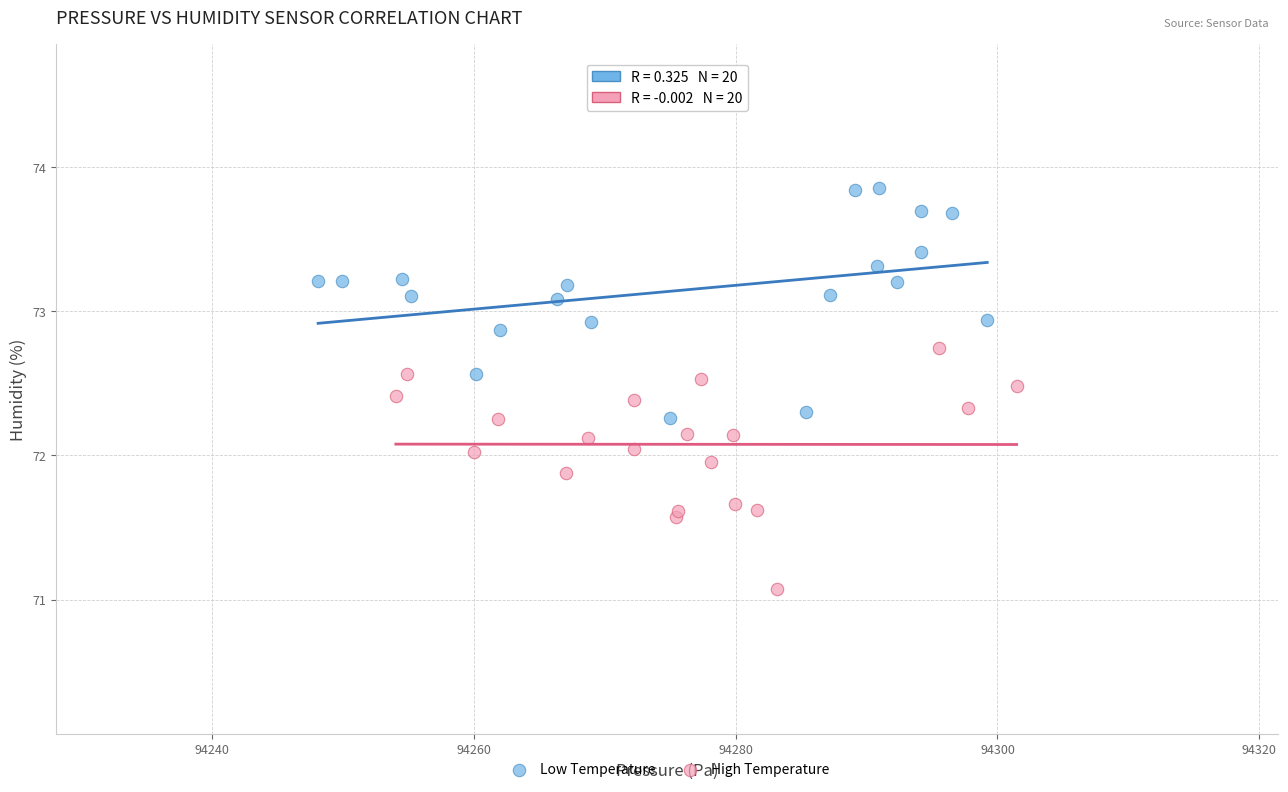

Which series has the largest Y range (max minus min)?

High Temperature